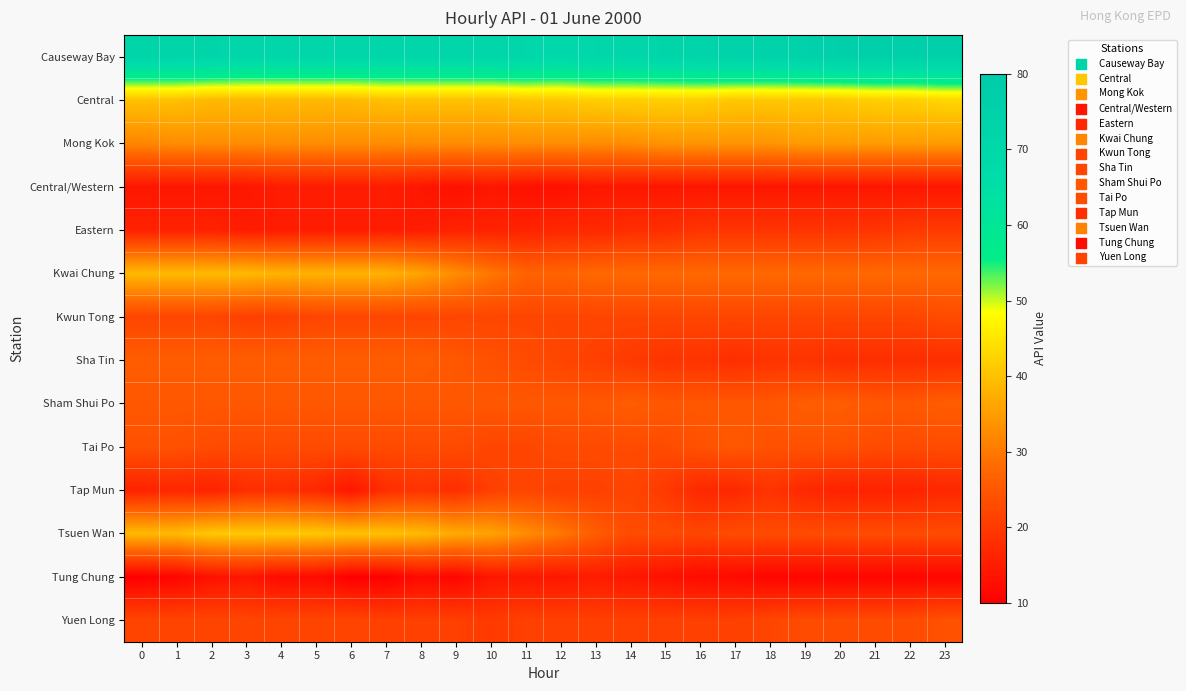

Which has a higher value, 7 or 18?

18